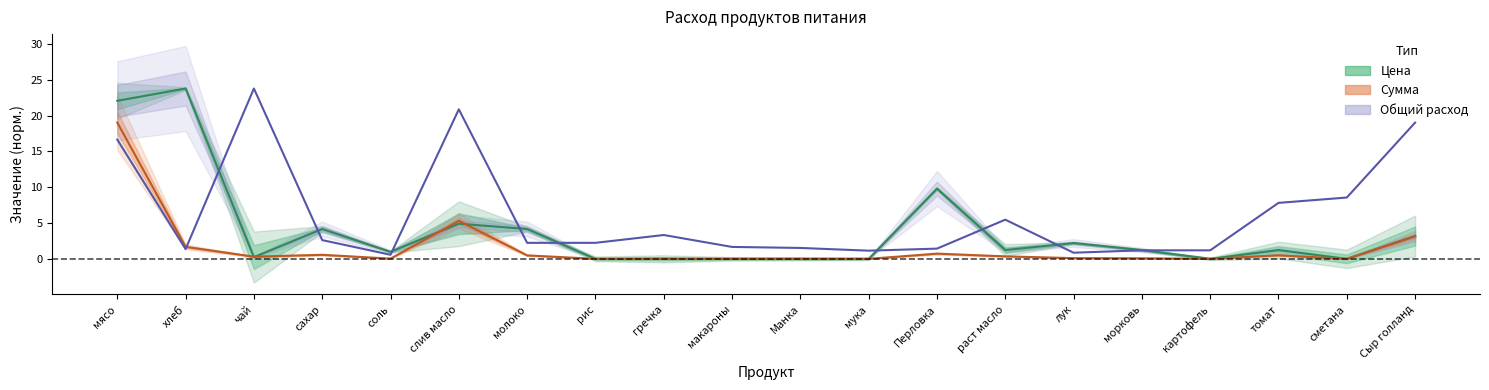

How many times do Цена (норм.) and Общий расход cross each other?

9